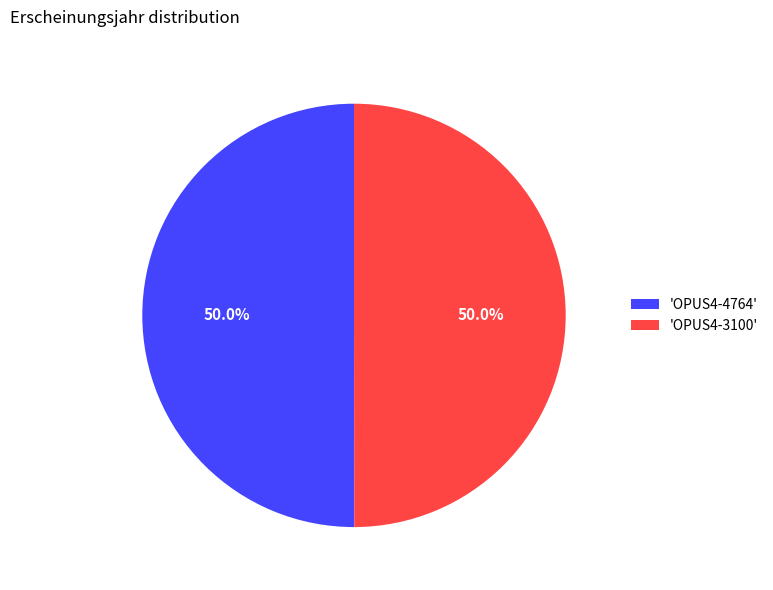

What is the ratio of the value at 'OPUS4-3100' to the value at 'OPUS4-4764'?

1.0